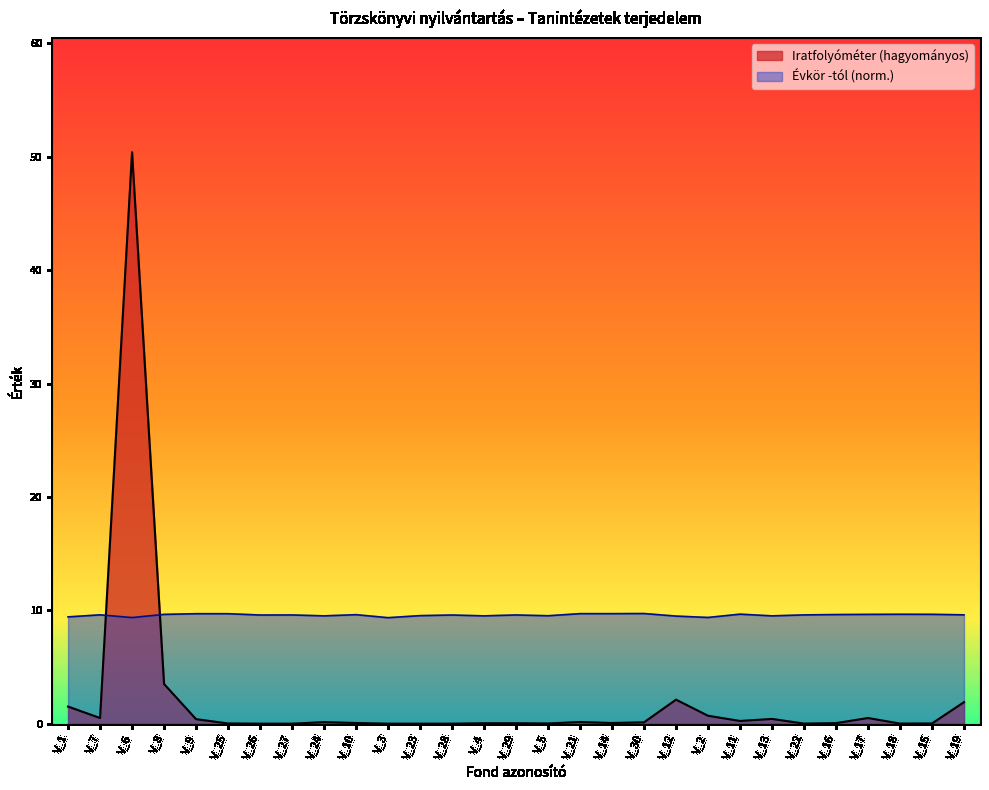

Is it true that Iratfolyóméter (hagyományos) equals 0.0 at V_27?

True